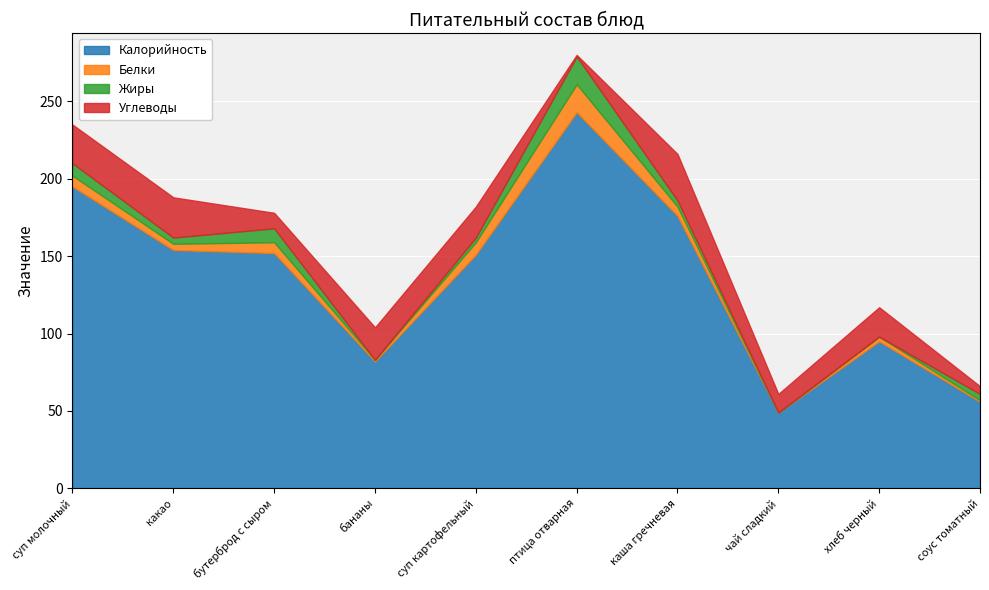

What is the difference between the highest and lowest values at каша гречневая?

172